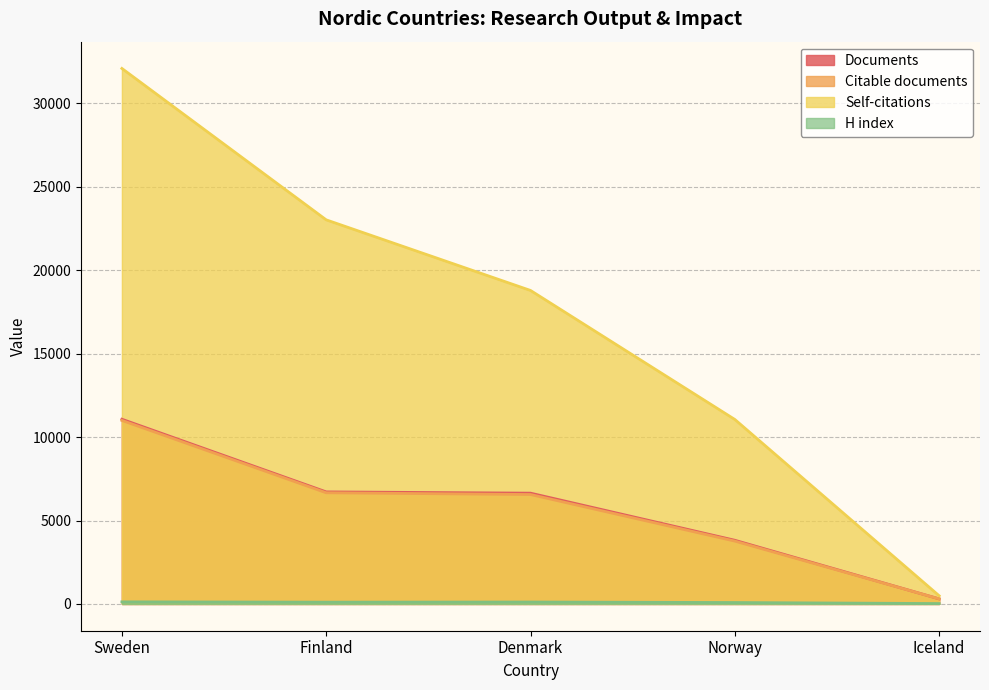

The value of Citable documents at Denmark is 1793. True or false?

False